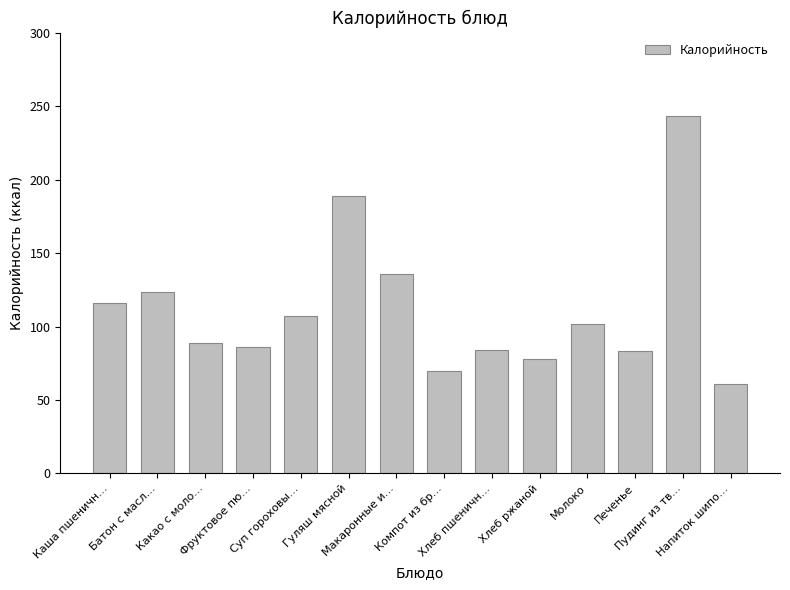

True or false: the data shows 135.6 at Печенье.

False